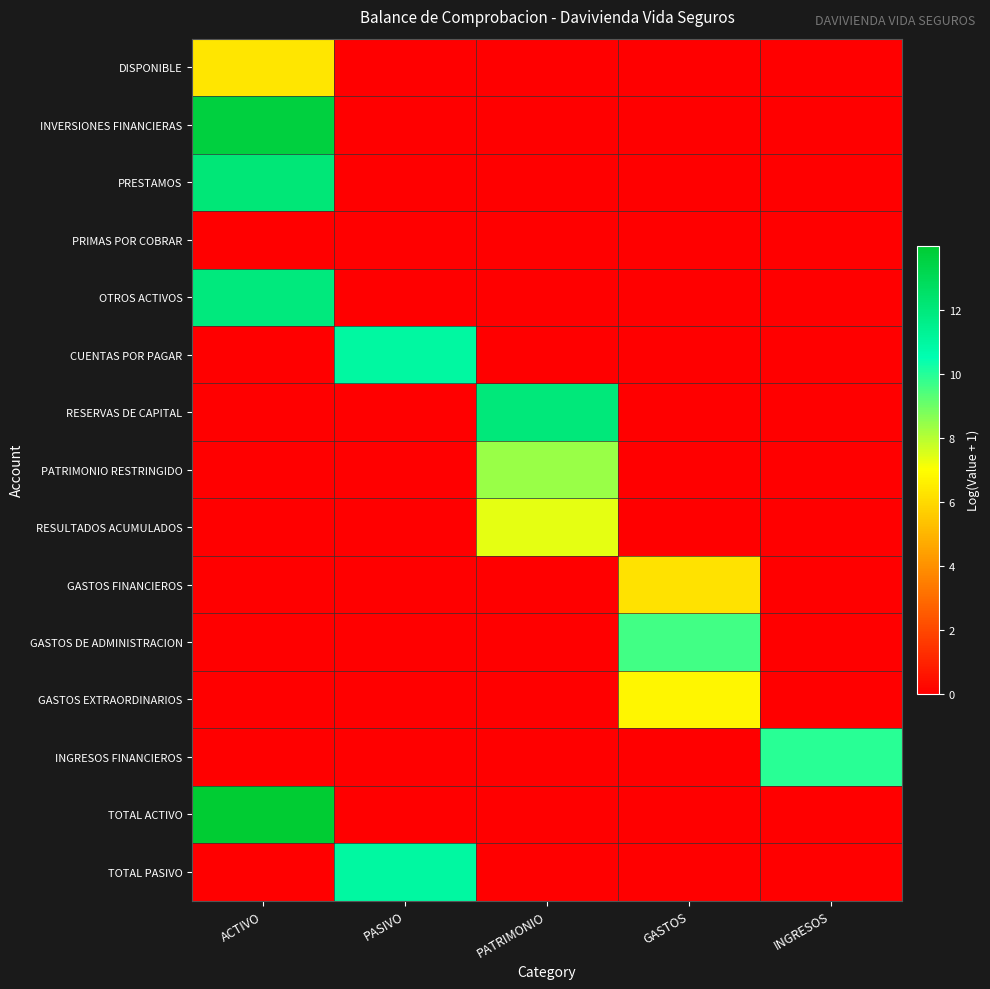

At which category is the sum across all series the highest?

ACTIVO